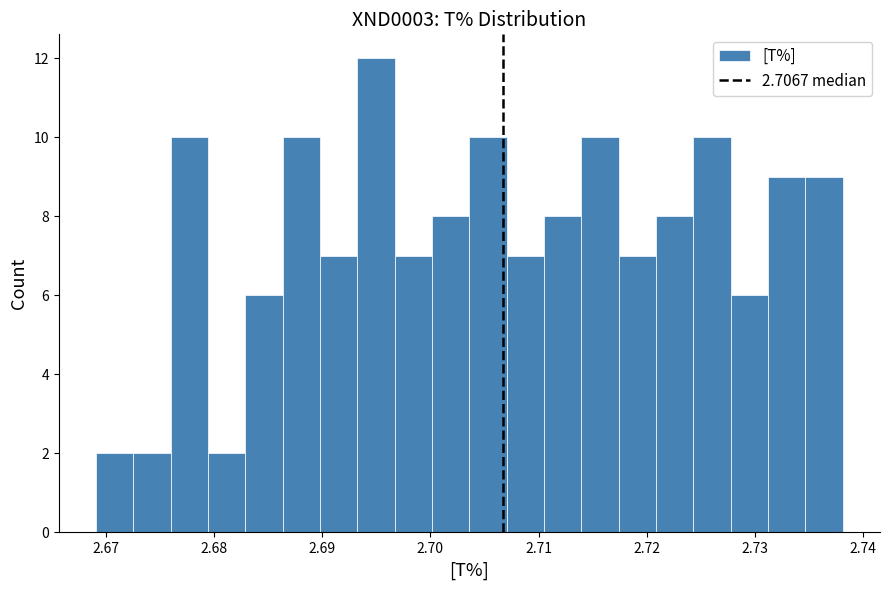

Read against the x-axis, roughly where is the centre of the tallest bar?

2.695